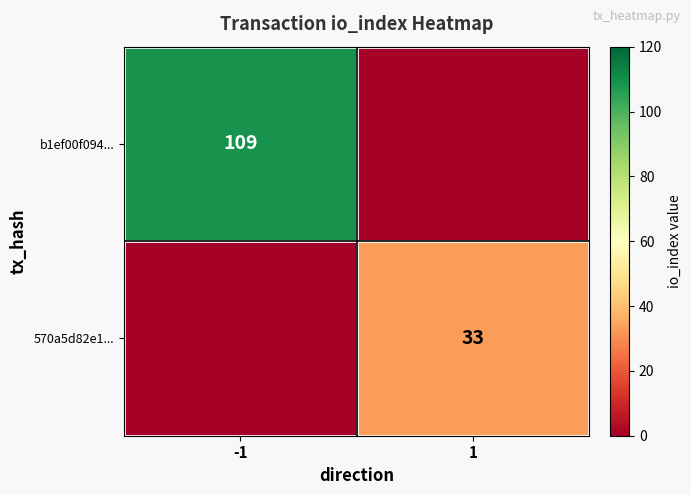

Is it true that b1ef00f094... equals 109 at -1?

True